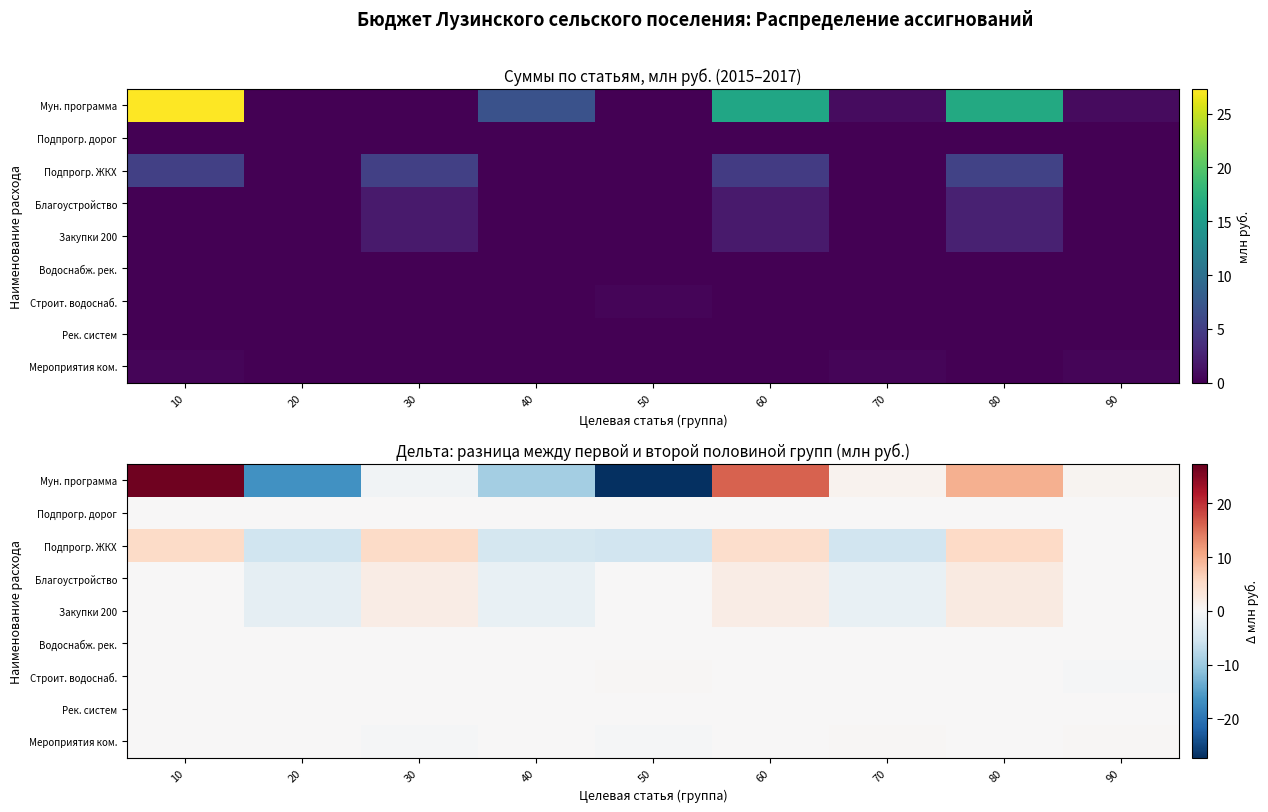

At which category is the sum across all series the highest?

10